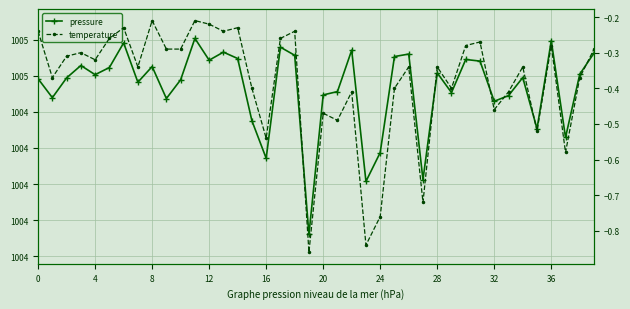

Is this an area chart (filled region under the line)?

No